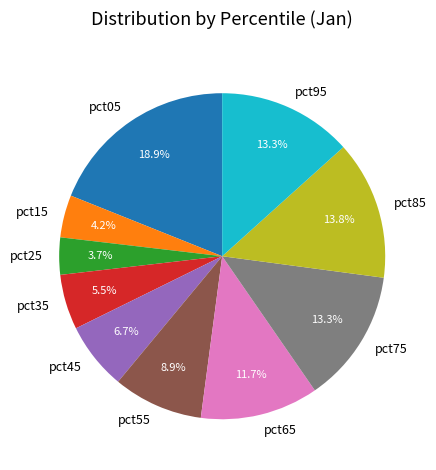

Approximately how many times larger is the value at pct65 compared to pct95?

0.9